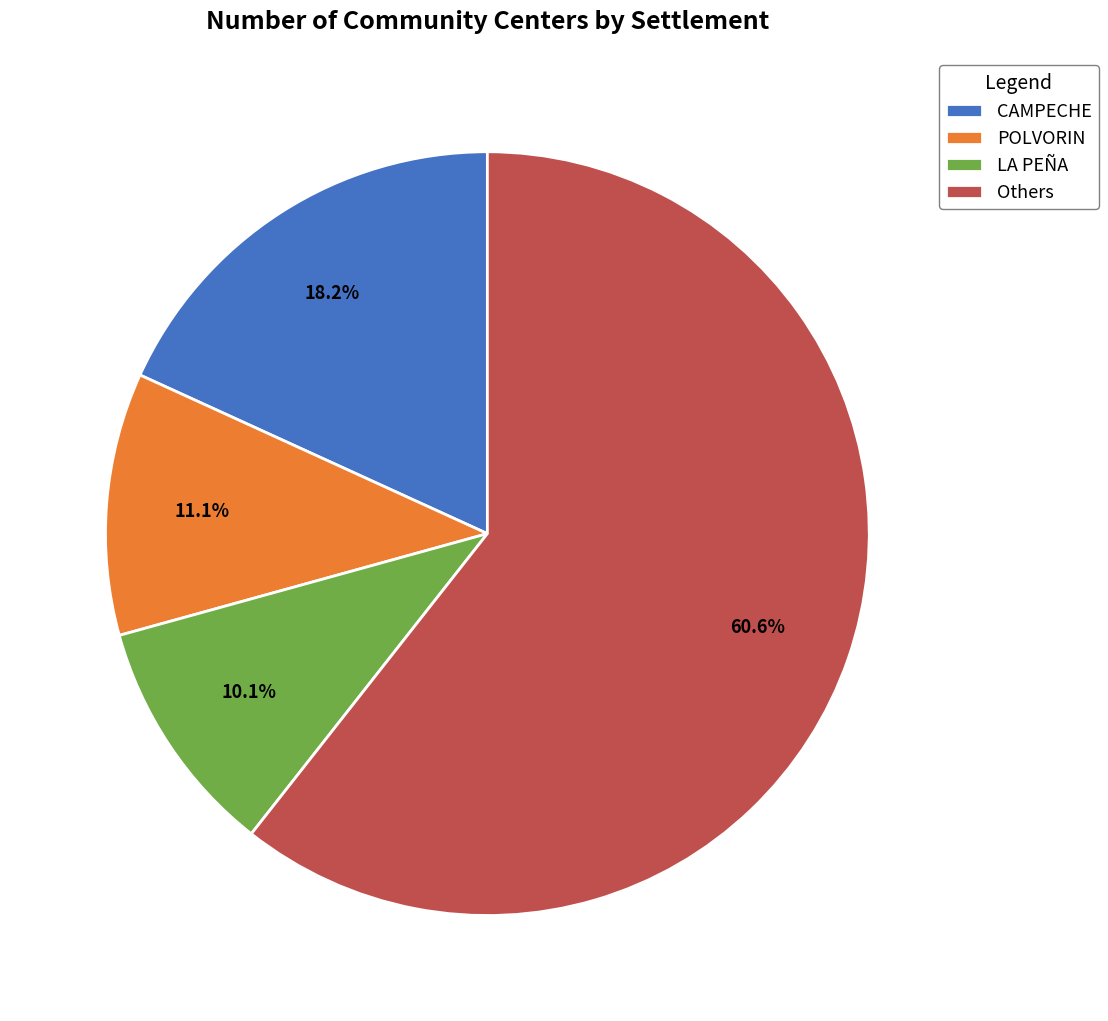

Which category has the biggest portion of the pie?

Others